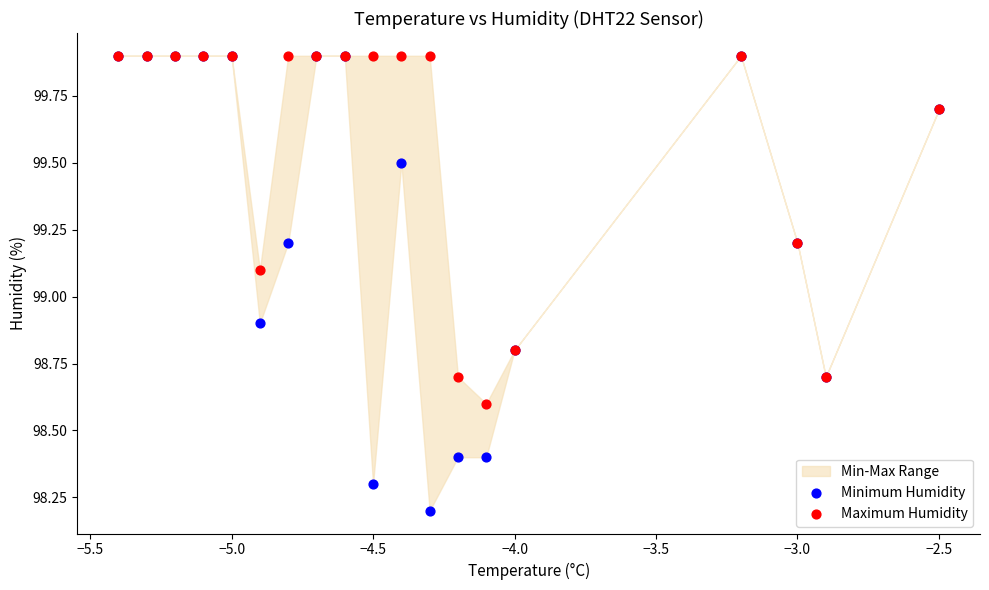

Which series contains the lowest Y value?

Minimum Humidity